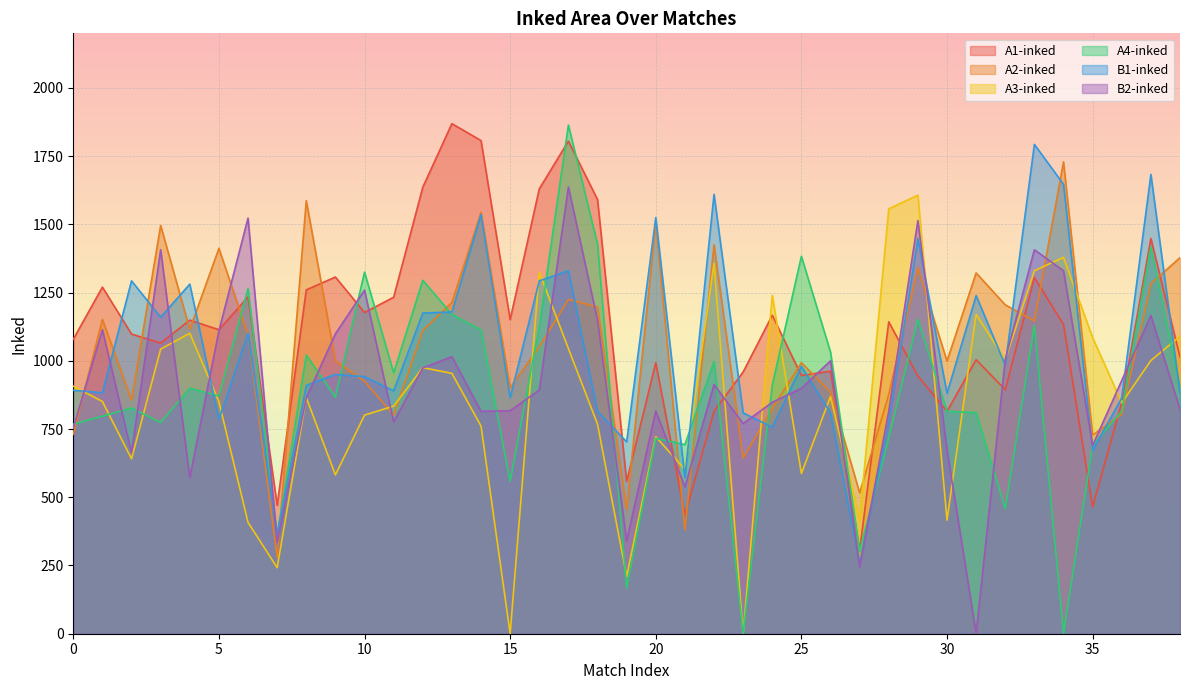

What are all the series names shown in the legend?

A1-inked, A2-inked, A3-inked, A4-inked, B1-inked, B2-inked